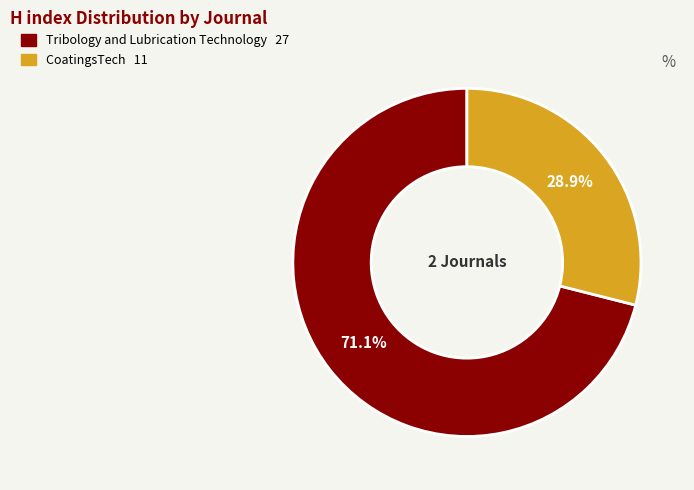

Which category has the smallest portion of the pie?

CoatingsTech